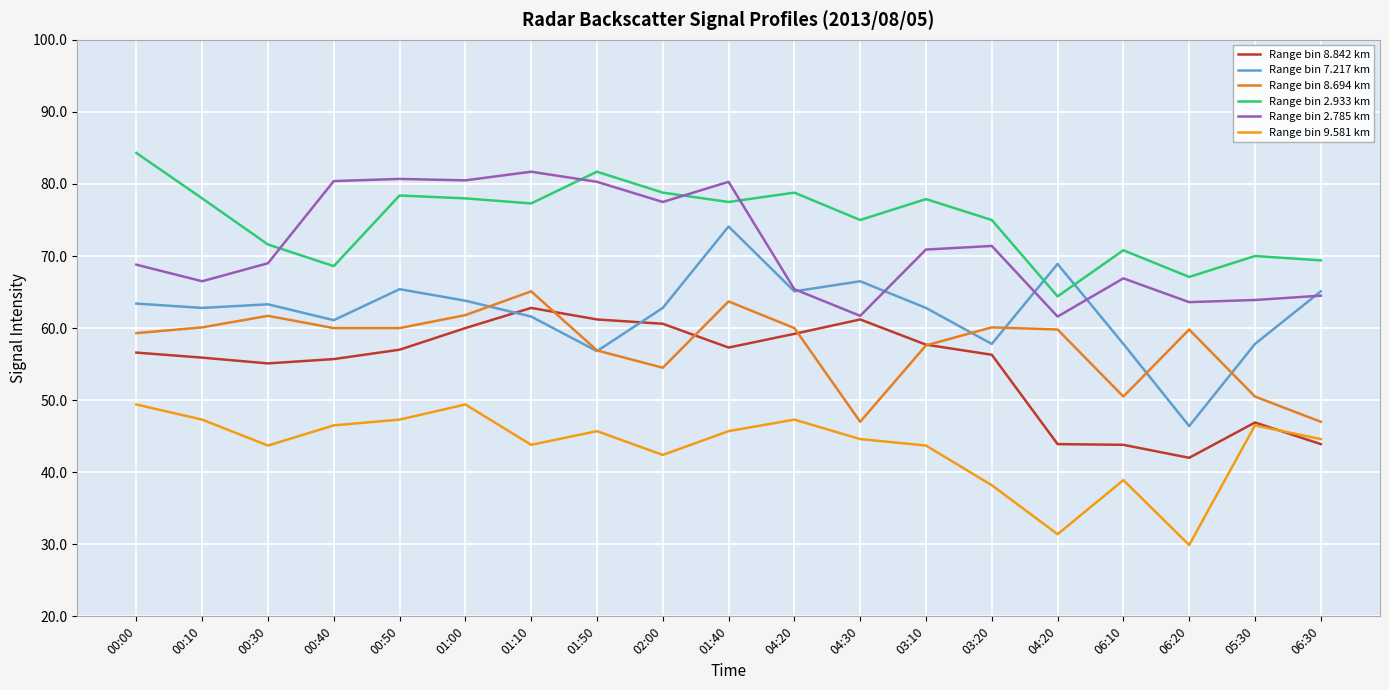

At which category does Range bin 8.842 km reach its first local valley?

00:30